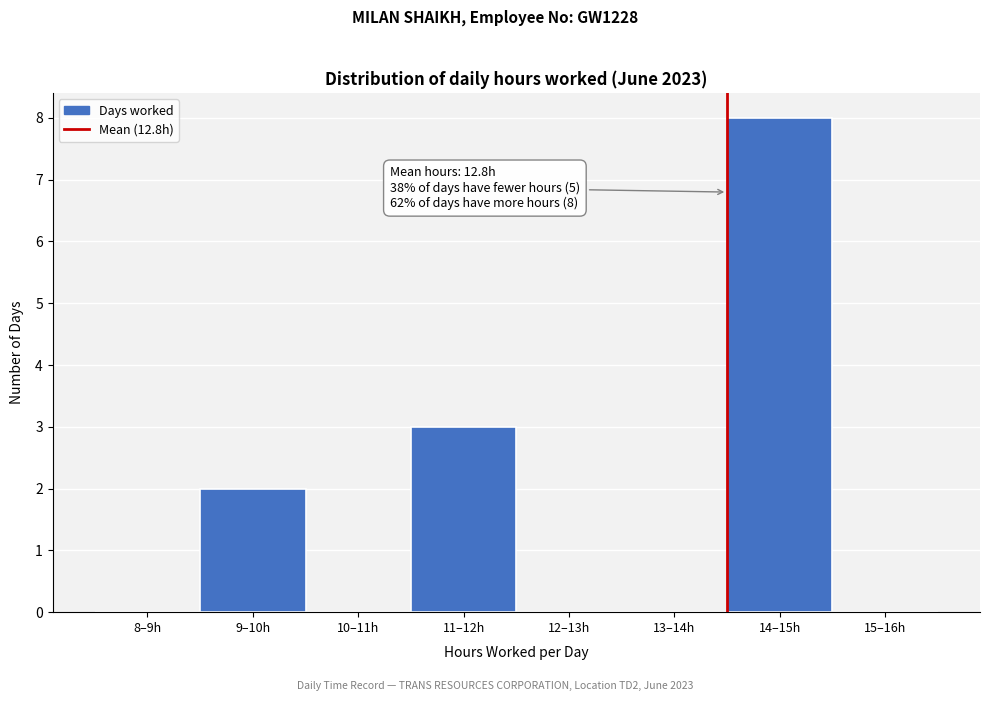

Reading right to left, transcribe all the data shown in this chart.

15–16h=0	14–15h=8	13–14h=0	12–13h=0	11–12h=3	10–11h=0	9–10h=2	8–9h=0